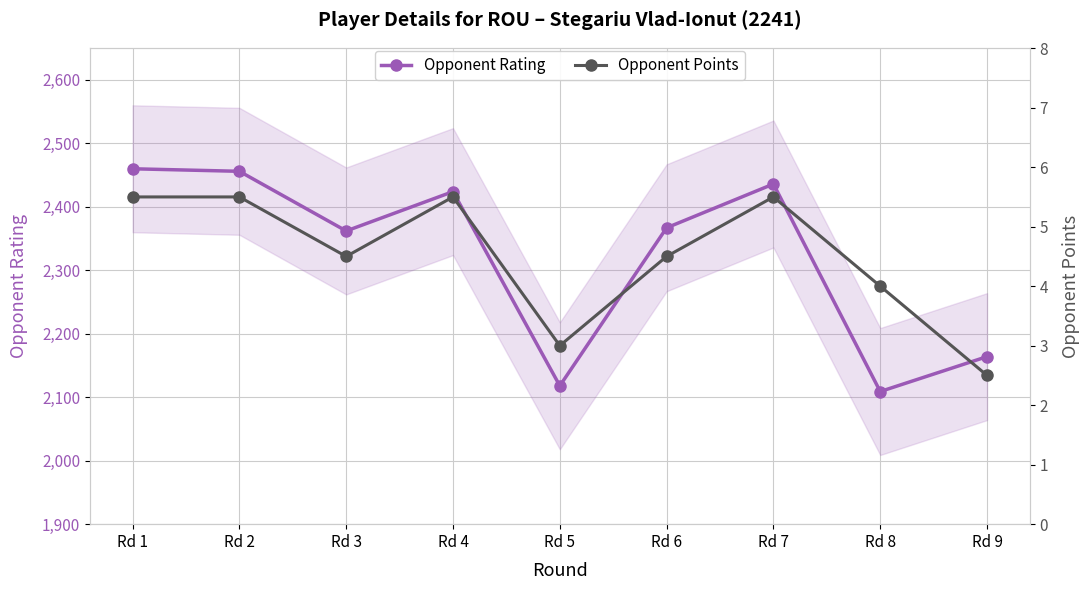

What is the difference between the maximum and minimum values in the Opponent Rating series?

351